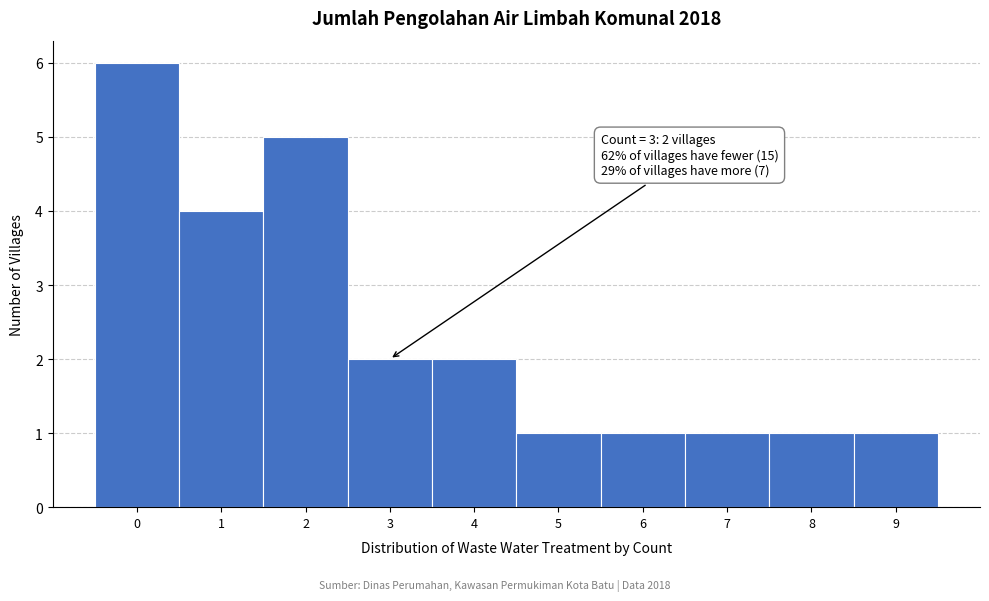

Which range on the x-axis has the tallest bar?

-0.5 to 0.5